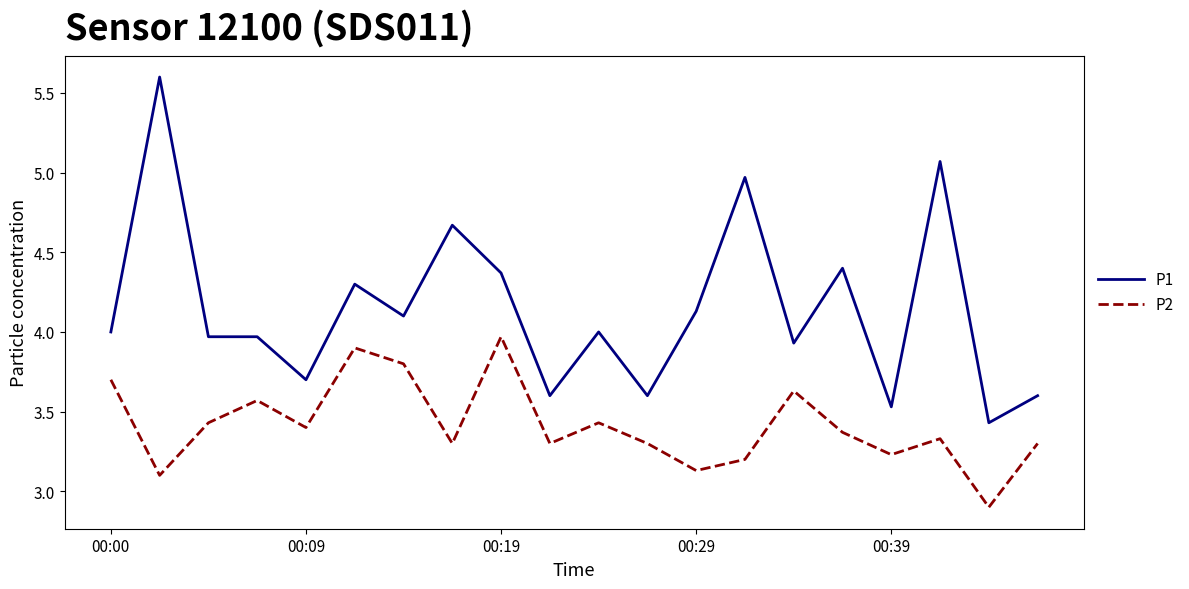

True or false: P1 and P2 intersect in this chart.

False